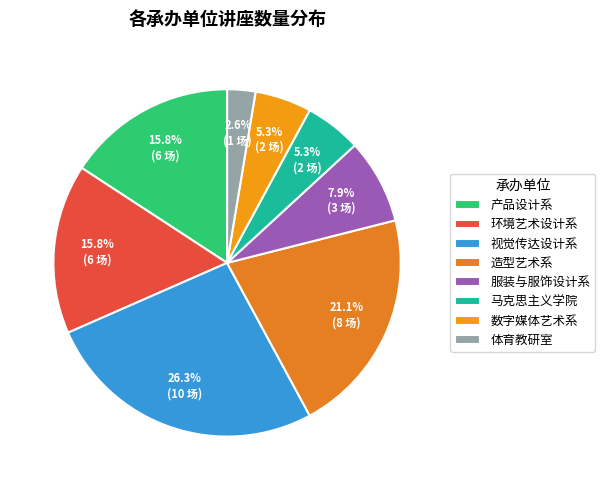

Approximately how many times larger is the value at 视觉传达设计系 compared to 马克思主义学院?

5.0